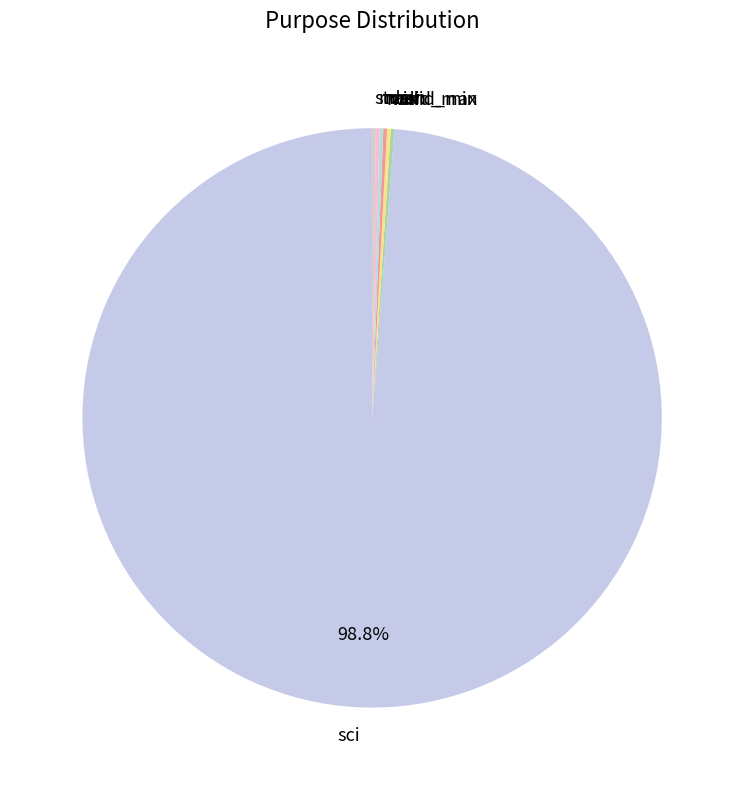

Which category has the biggest portion of the pie?

sci